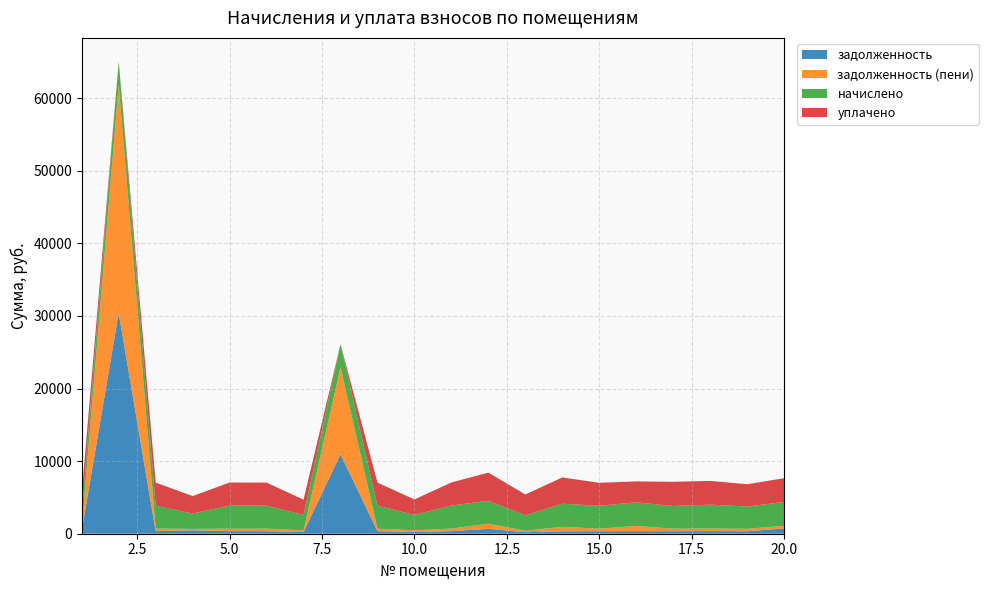

What is the maximum value for задолженность?

30417.4